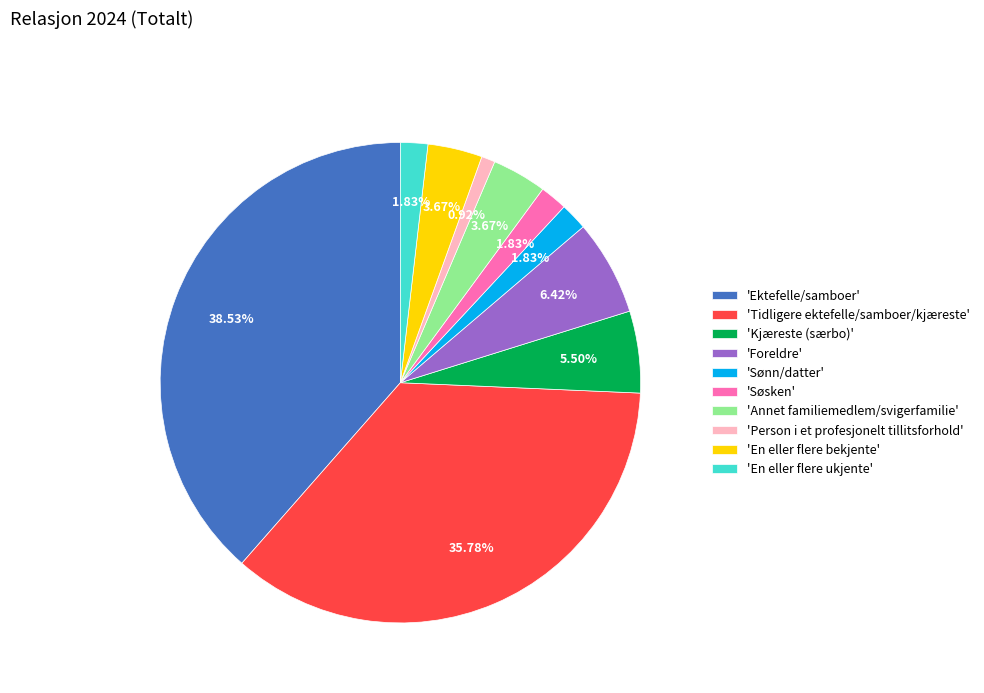

Combined, do 'Foreldre' and 'Ektefelle/samboer' account for over 50%?

No